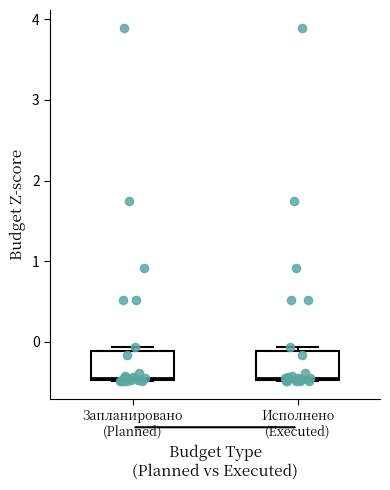

Reading left to right, read every box against the y-axis: the position of its median line, the range the box covers, and the ends of its whiskers. The values are not printed on the chart, so give them approximately, as read against the axis.

Запланировано (Planned): median -0.4, box -0.5 to -0.1, whiskers -0.5 to -0.1 (just above the box's upper edge)
Исполнено (Executed): median -0.4, box -0.5 to -0.1, whiskers -0.5 to -0.1 (just above the box's upper edge)